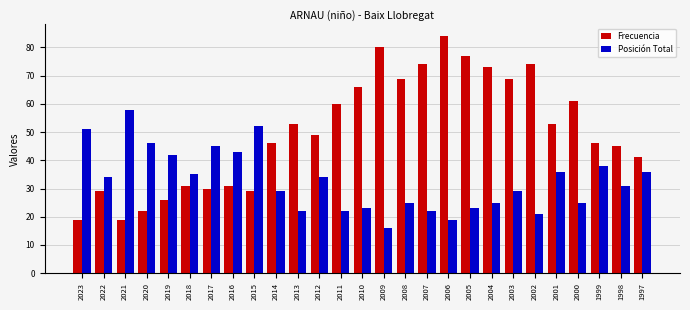

Which series has the largest total across all categories?

Frecuencia